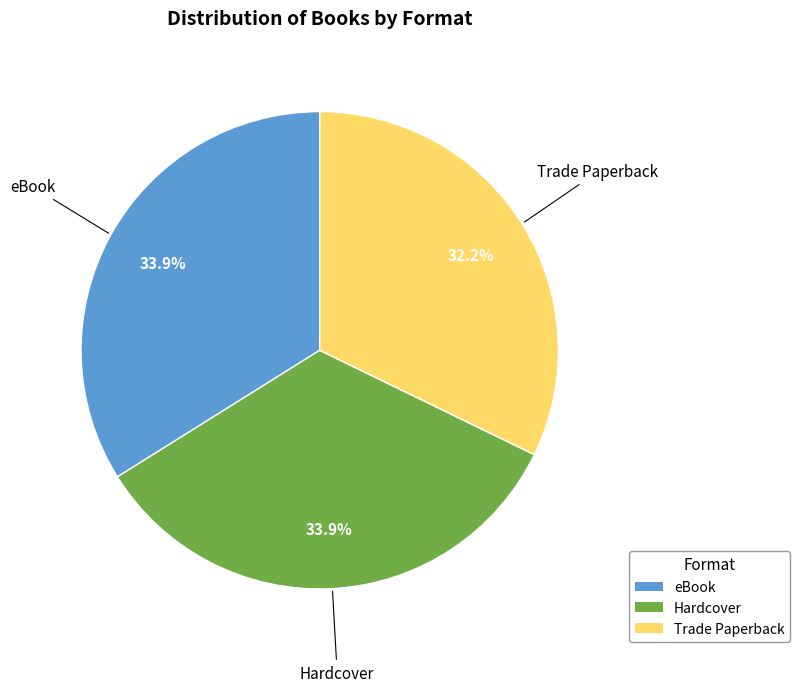

The Trade Paperback slice represents 26% of the pie. True or false?

False